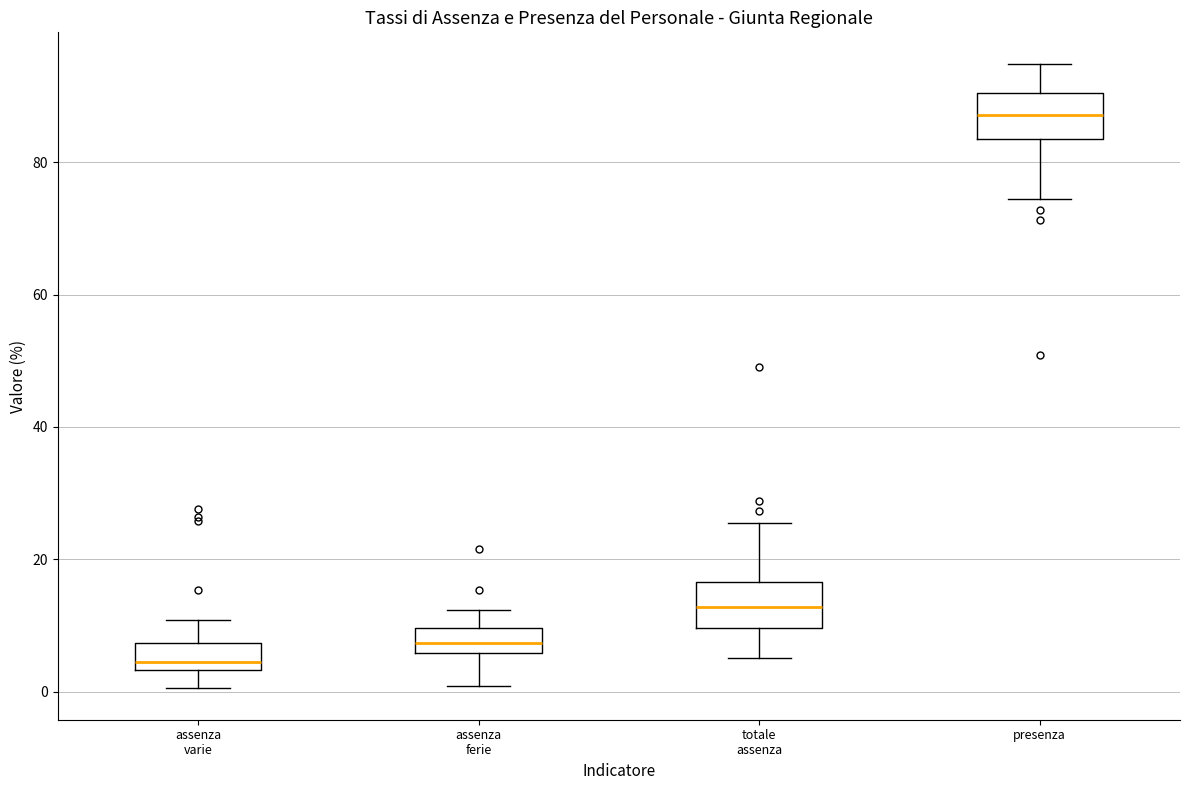

Reading left to right, read every box against the y-axis: the position of its median line, the range the box covers, and the ends of its whiskers. The values are not printed on the chart, so give them approximately, as read against the axis.

assenza varie: median 4 (just above the box's lower edge), box 4 to 8, whiskers 0 to 10
assenza ferie: median 8, box 6 to 10, whiskers 0 to 12
totale assenza: median 12, box 10 to 16, whiskers 6 to 26
presenza: median 88, box 84 to 90, whiskers 74 to 94